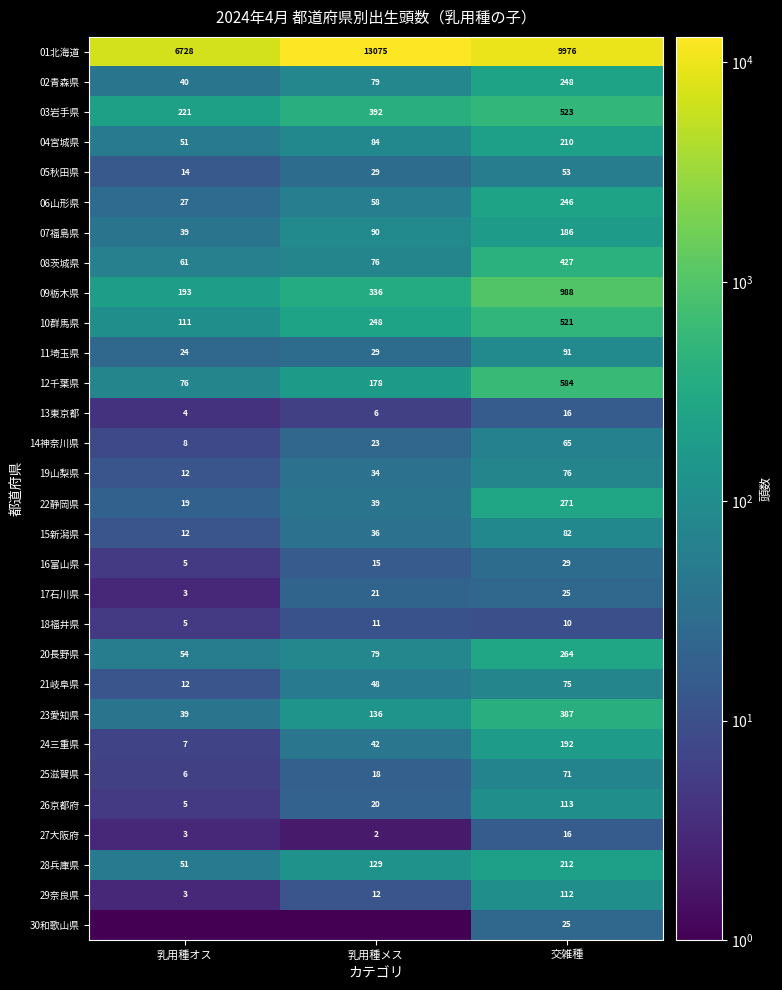

What is the spread (max minus min) of values at 交雑種?

9966.0